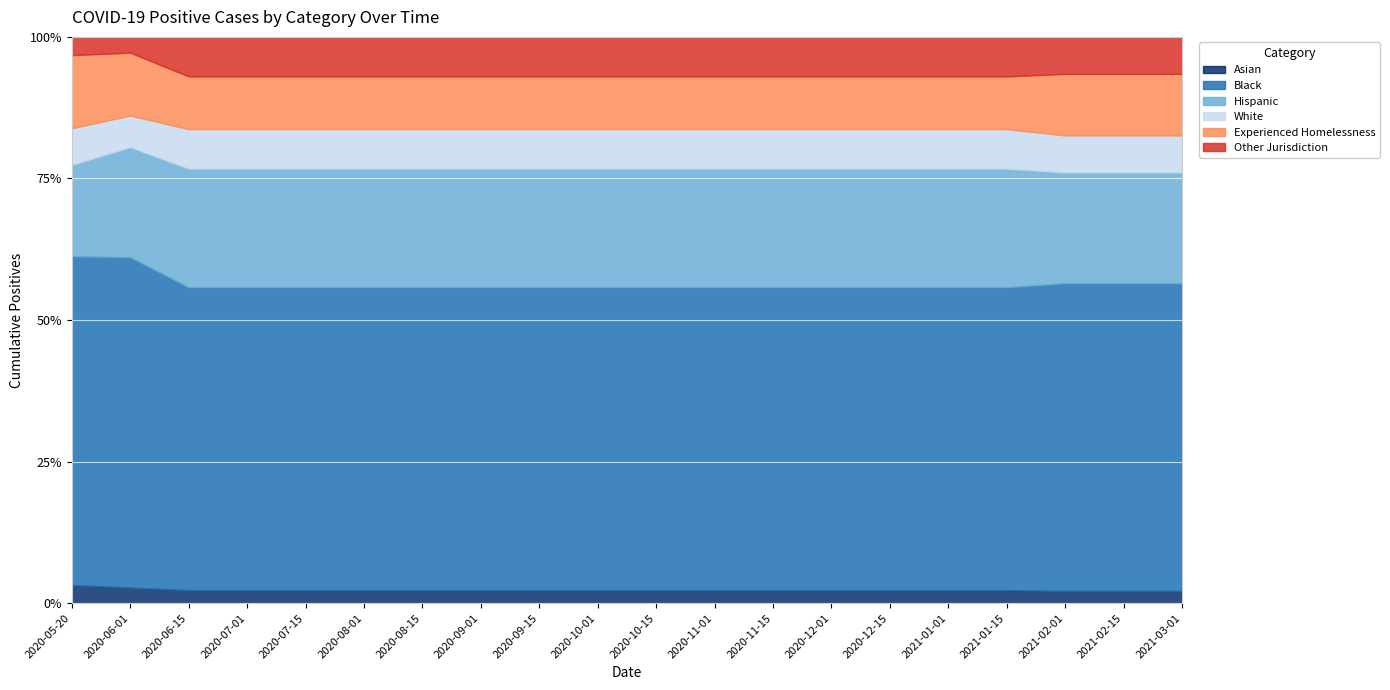

True or false: Other Jurisdiction has more than 1 interior local peaks.

False